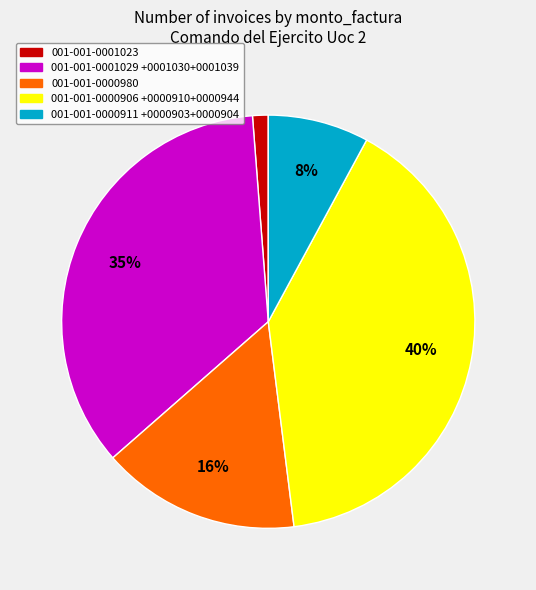

Count the number of slices in the pie.

5